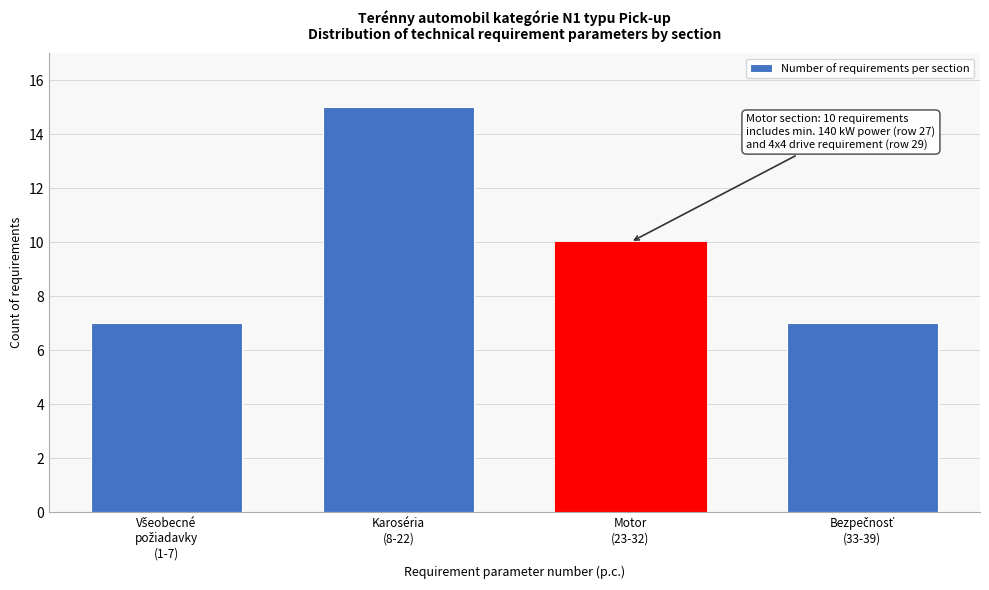

Reading left to right, extract all data points from this chart.

7	15	10	7